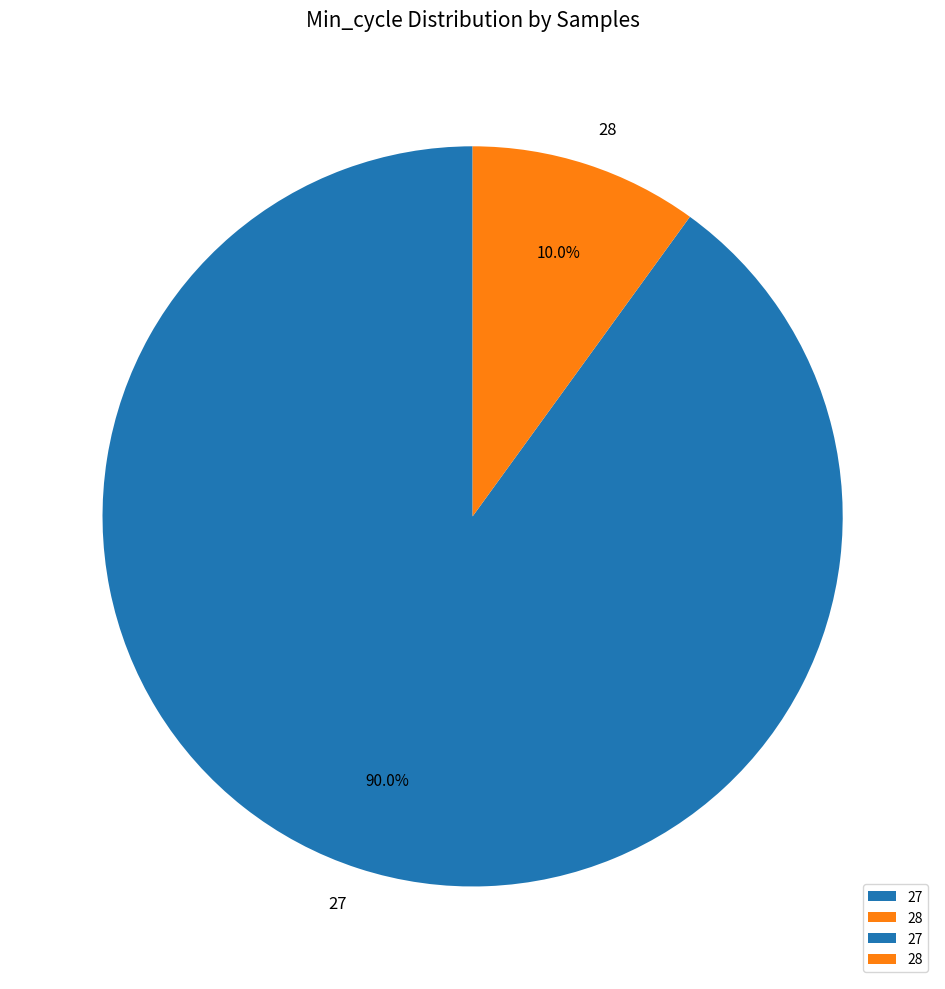

The 27 slice represents 1% of the pie. True or false?

False